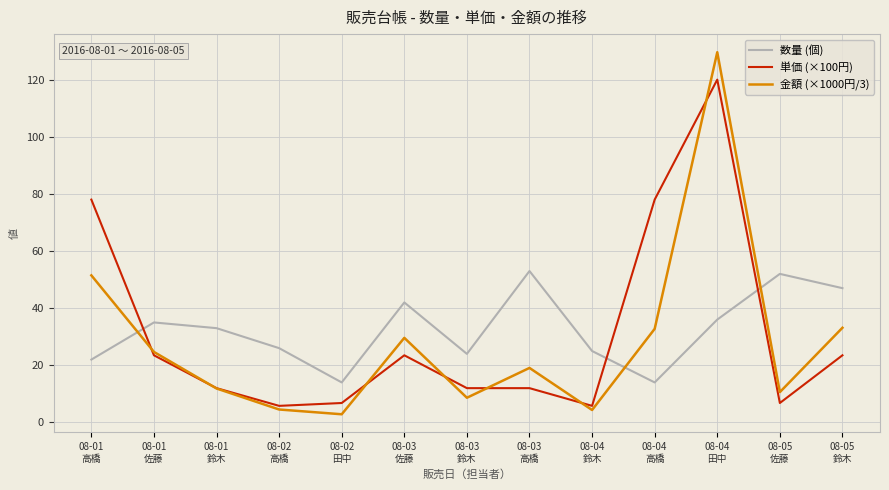

What is the maximum value shown in the chart?

129.6